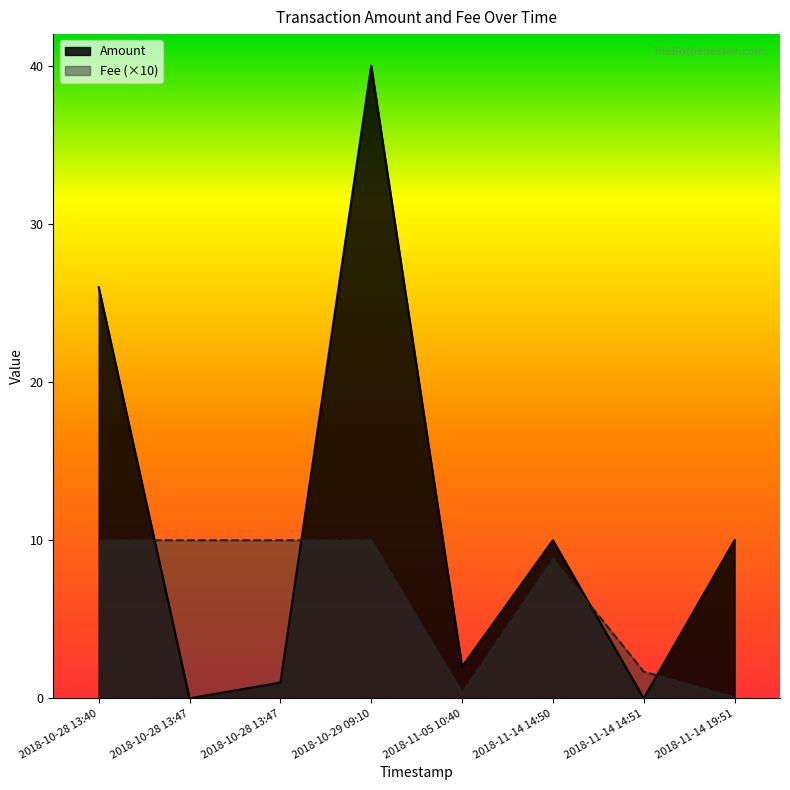

How many lines are shown in the chart?

2